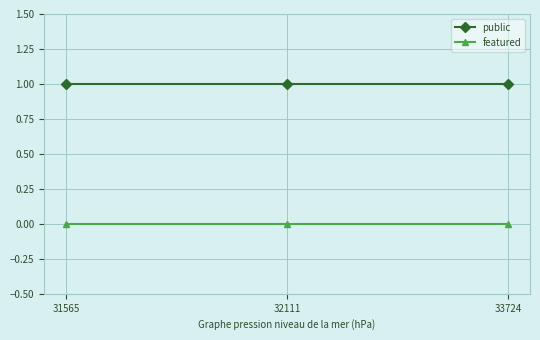

What is the sum of all public values?

3